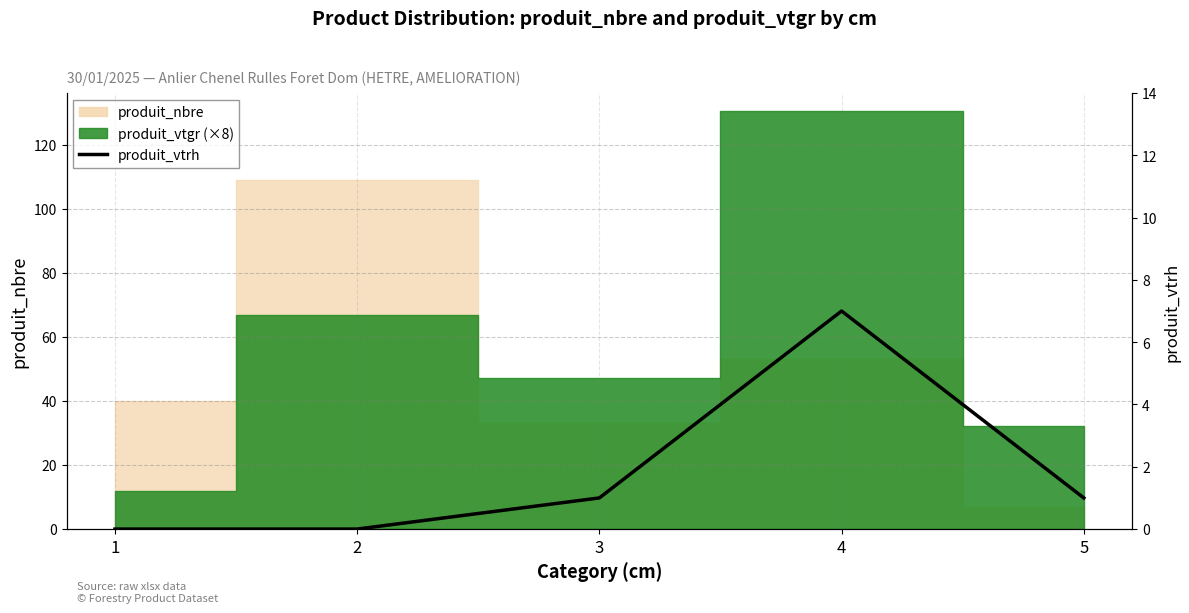

Reading left to right, what are all the values shown in this chart?

1=0	2=0	3=1	4=7	5=1